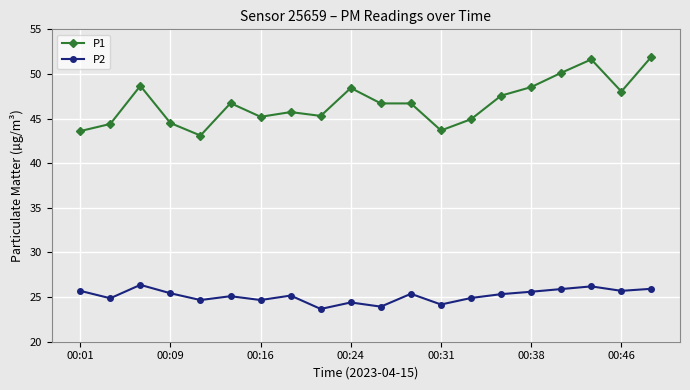

Rank the series by their maximum value, from lowest to highest.

P2, P1